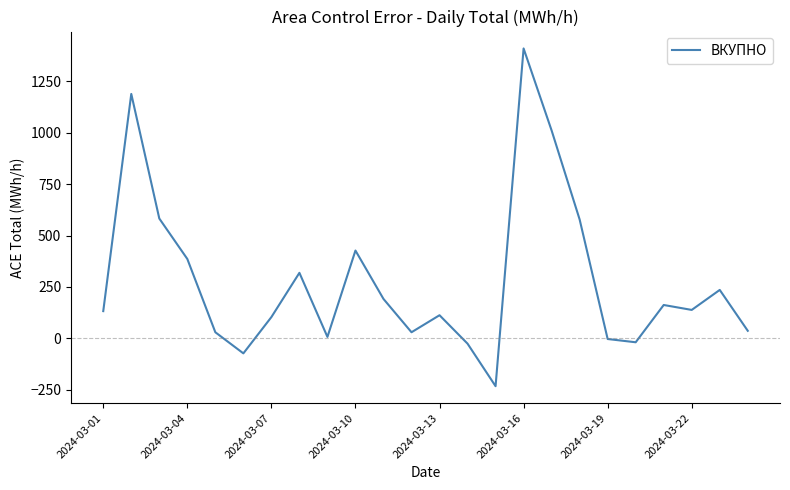

Is this an area chart (filled region under the line)?

No